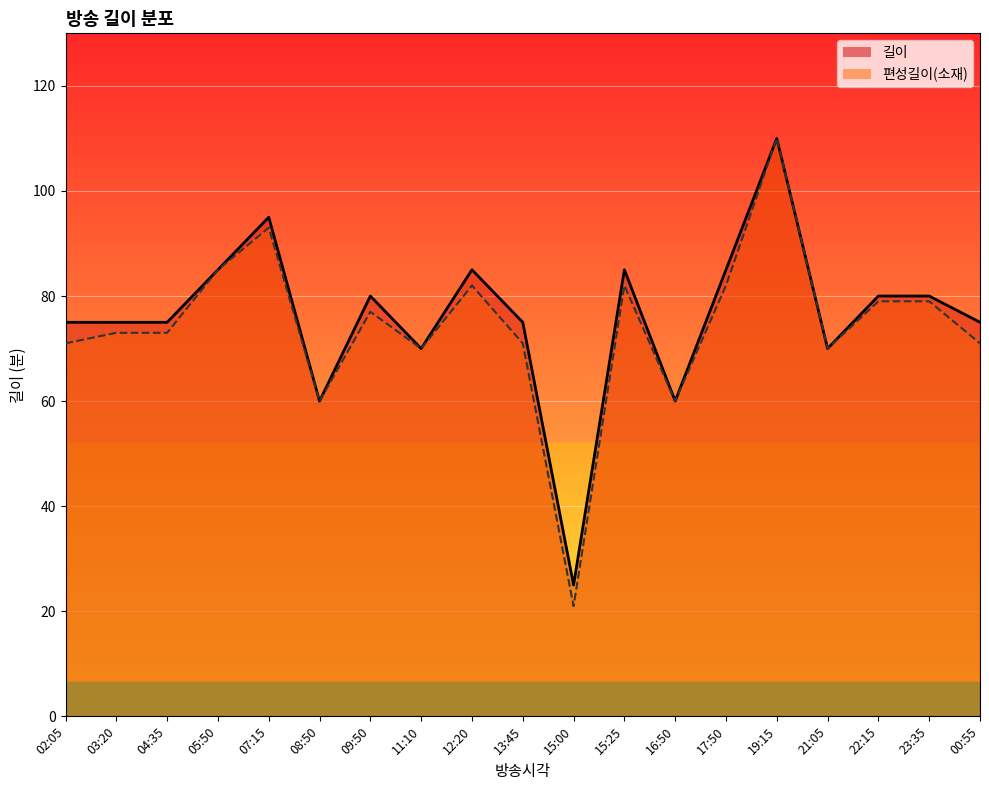

What is the total value across all series at 08:50?

120